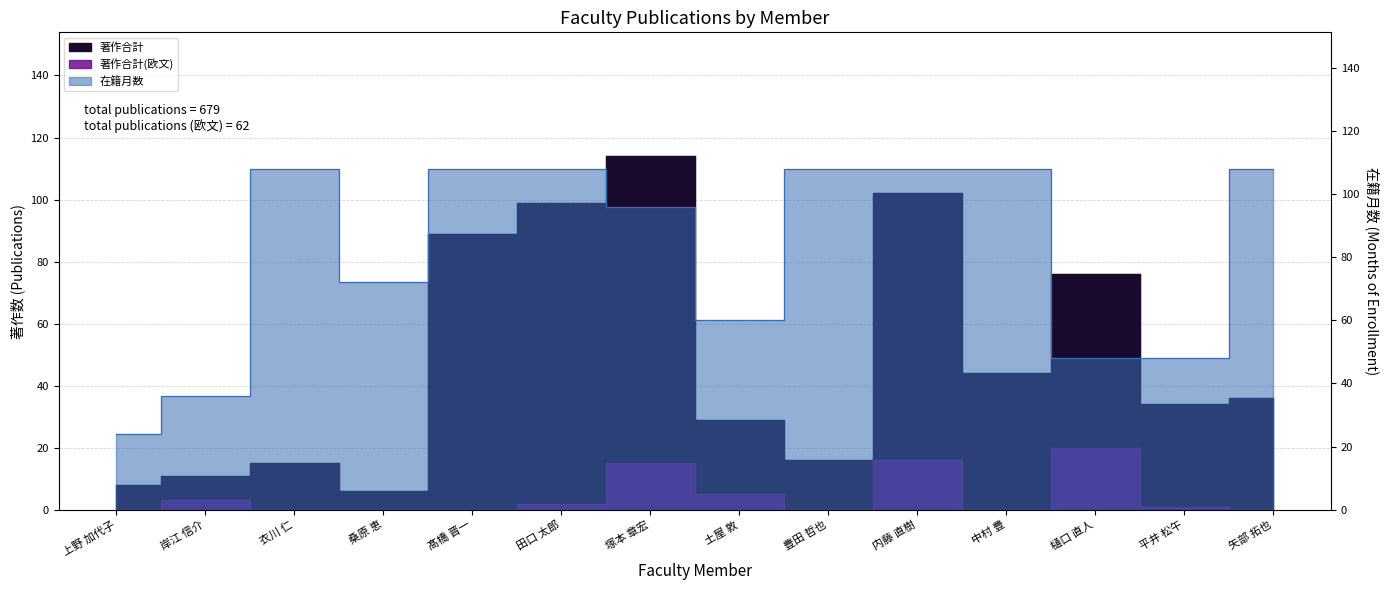

Does the chart have visible grid lines?

Yes